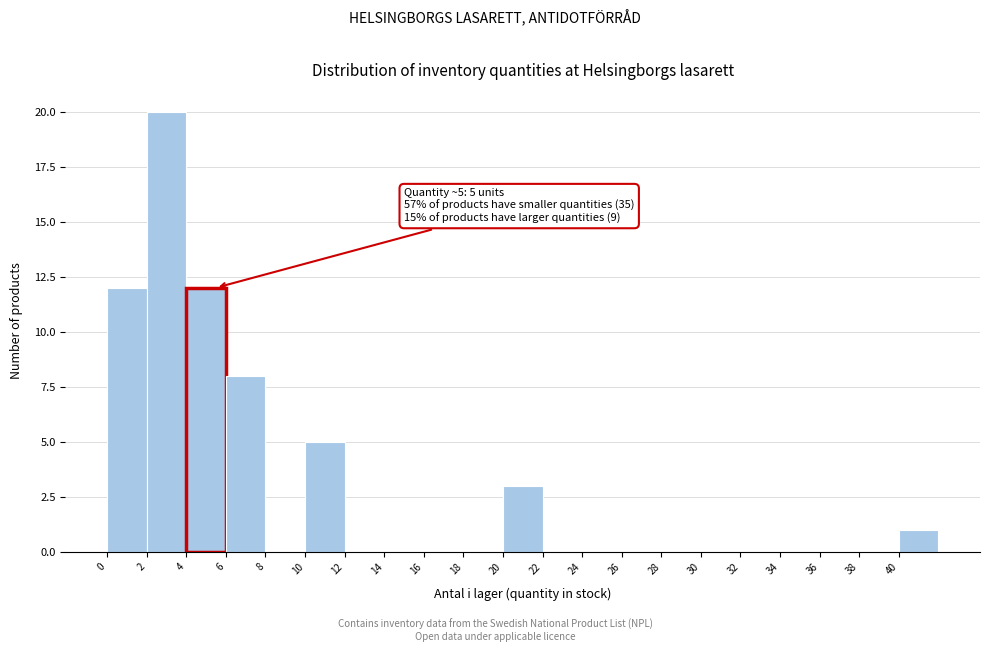

Over which range of the x-axis is the bar tallest?

2 to 4